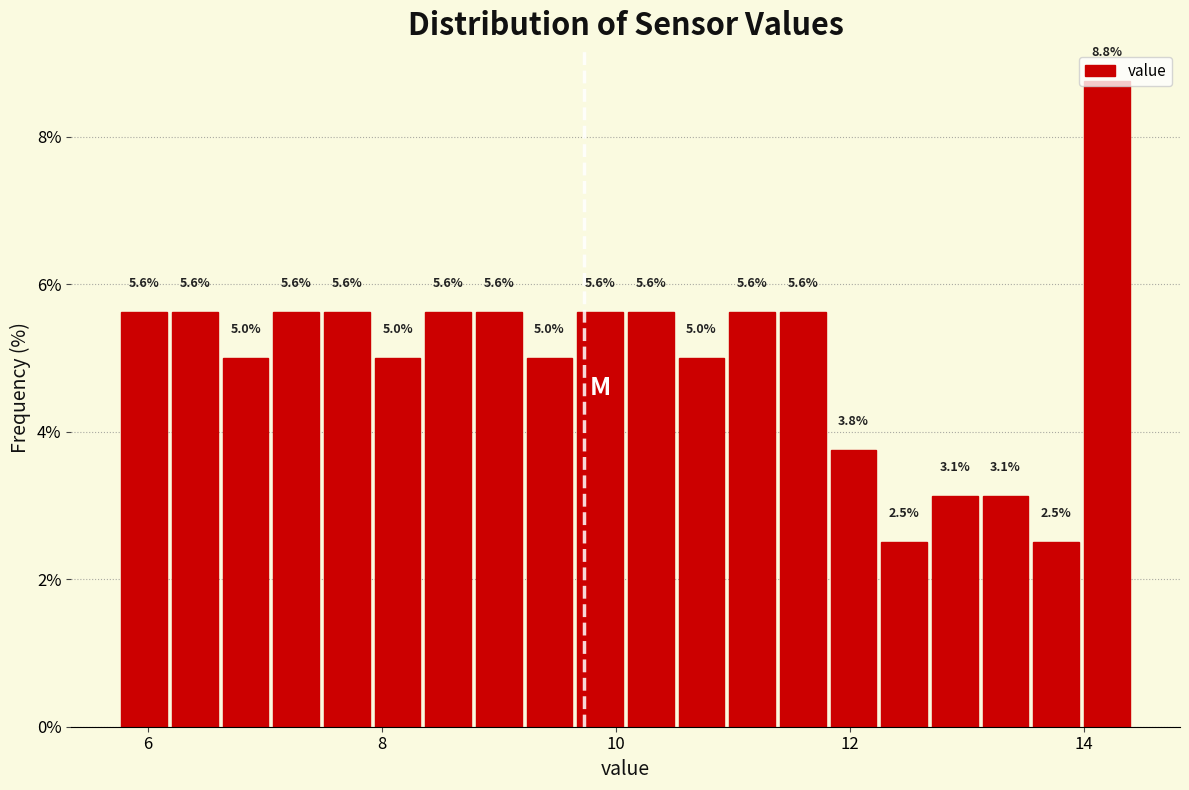

Around what value on the x-axis is the tallest bar? Give the approximate position of its centre, as read against the axis.

14.2